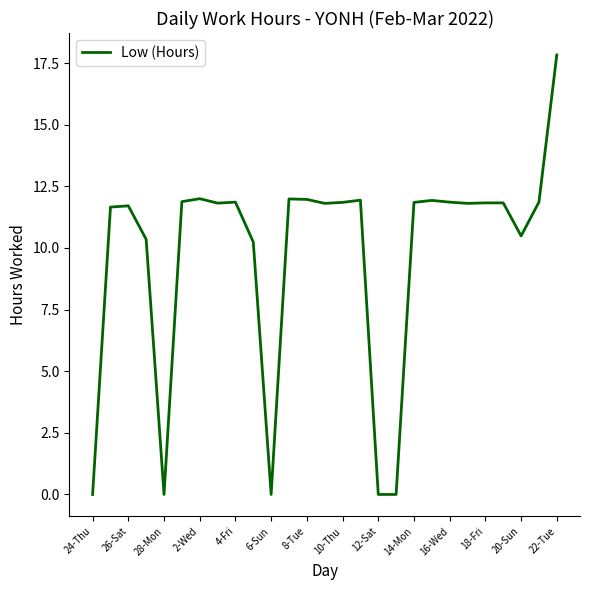

What is the difference between the maximum and minimum values?

17.8